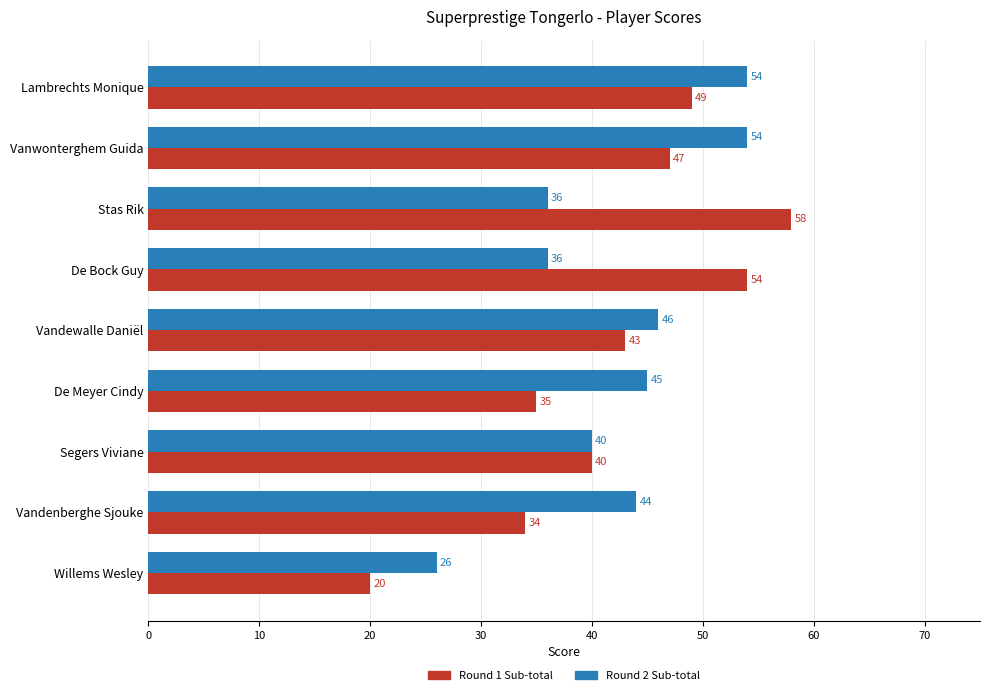

What is the difference between the maximum and minimum values in the Round 2 Sub-total series?

28